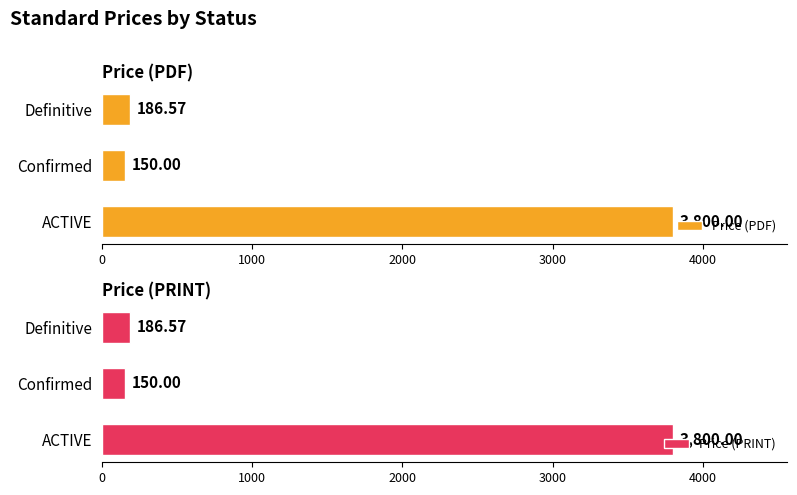

Reading left to right, list all the values displayed in this chart.

Price (PDF): 3800.0	150.0	186.6
Price (PRINT): 3800.0	150.0	186.6